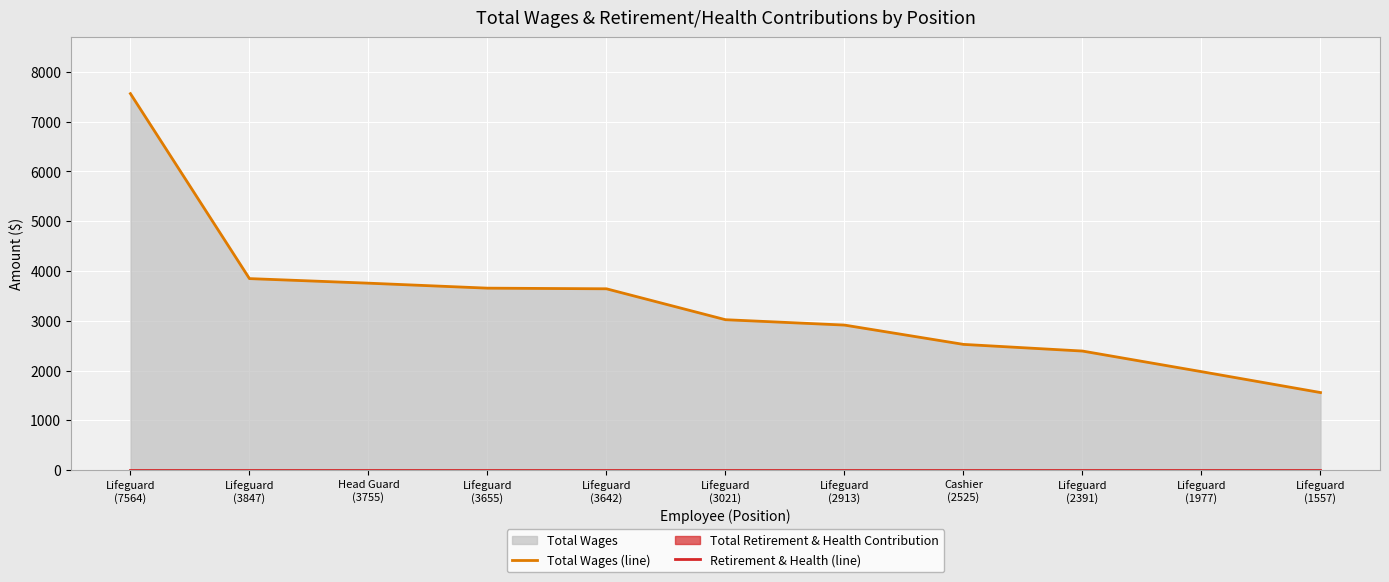

Reading left to right, extract all data points from this chart.

Total Wages (line): Lifeguard
(7564)=7564	Lifeguard
(3847)=3847	Head Guard
(3755)=3755	Lifeguard
(3655)=3655	Lifeguard
(3642)=3642	Lifeguard
(3021)=3021	Lifeguard
(2913)=2913	Cashier
(2525)=2525	Lifeguard
(2391)=2391	Lifeguard
(1977)=1977	Lifeguard
(1557)=1557
Retirement & Health (line): Lifeguard
(7564)=0	Lifeguard
(3847)=0	Head Guard
(3755)=0	Lifeguard
(3655)=0	Lifeguard
(3642)=0	Lifeguard
(3021)=0	Lifeguard
(2913)=0	Cashier
(2525)=0	Lifeguard
(2391)=0	Lifeguard
(1977)=0	Lifeguard
(1557)=0